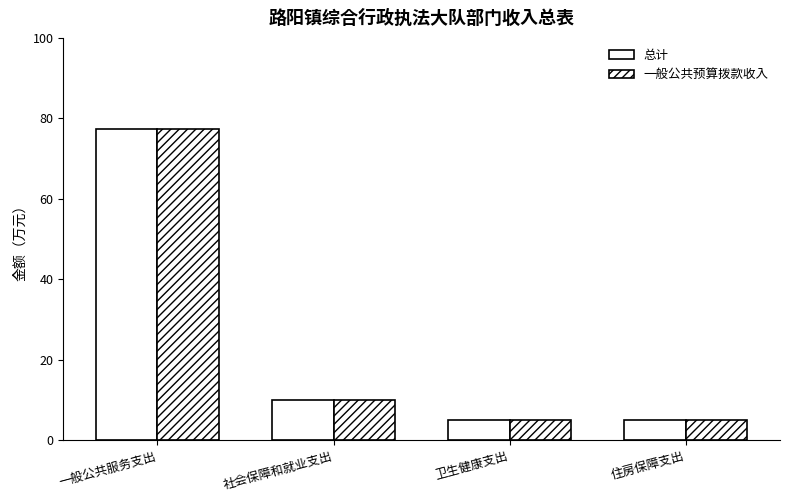

Does the chart contain any negative values?

No